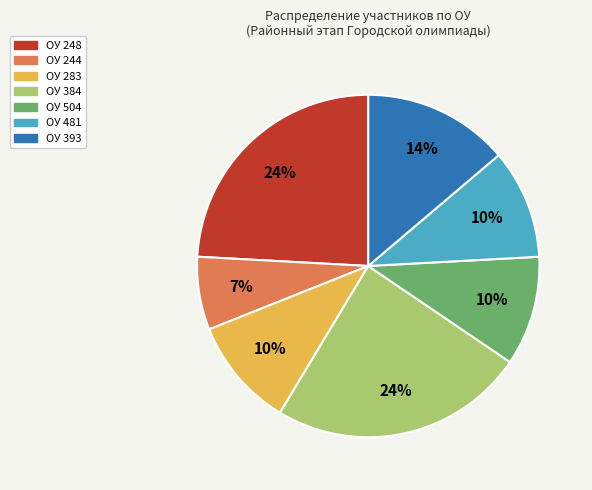

Approximately how many times larger is the value at ОУ 244 compared to ОУ 283?

0.7